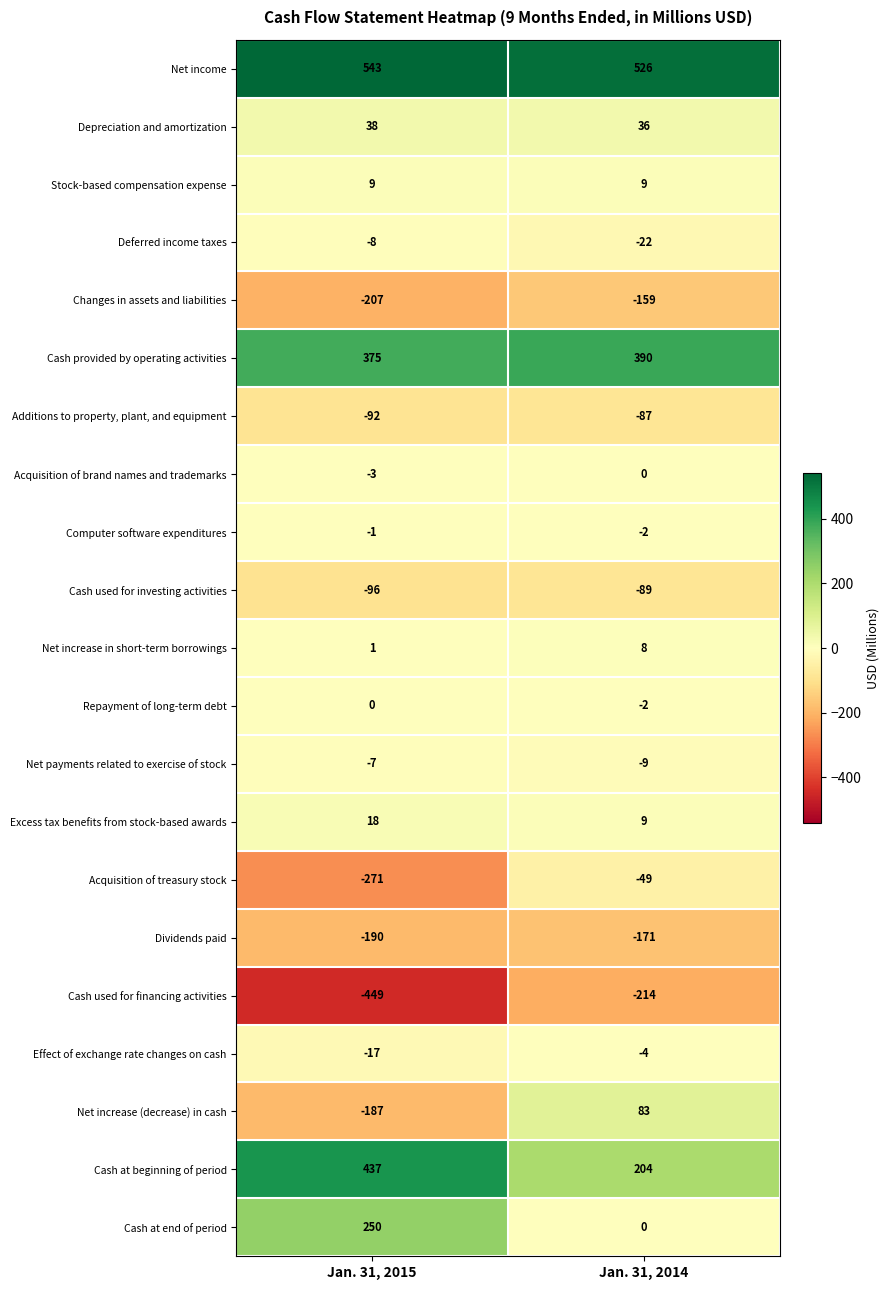

At how many categories does at least one series exceed 48?

2